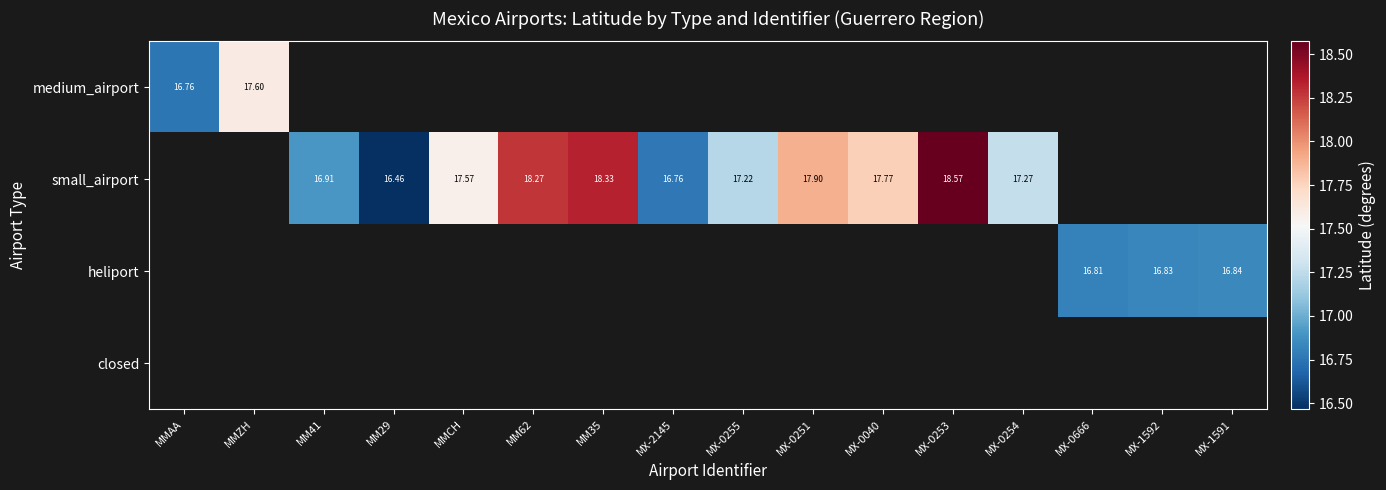

Which label corresponds to the largest value in the chart?

MX-0253